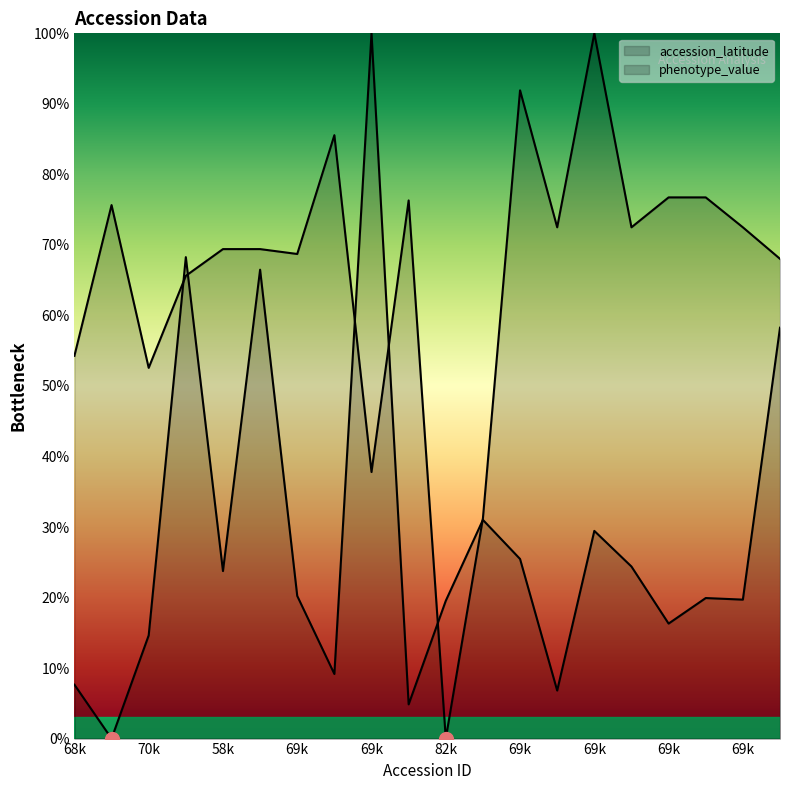

Read the accession_latitude value at 6921.

76.7